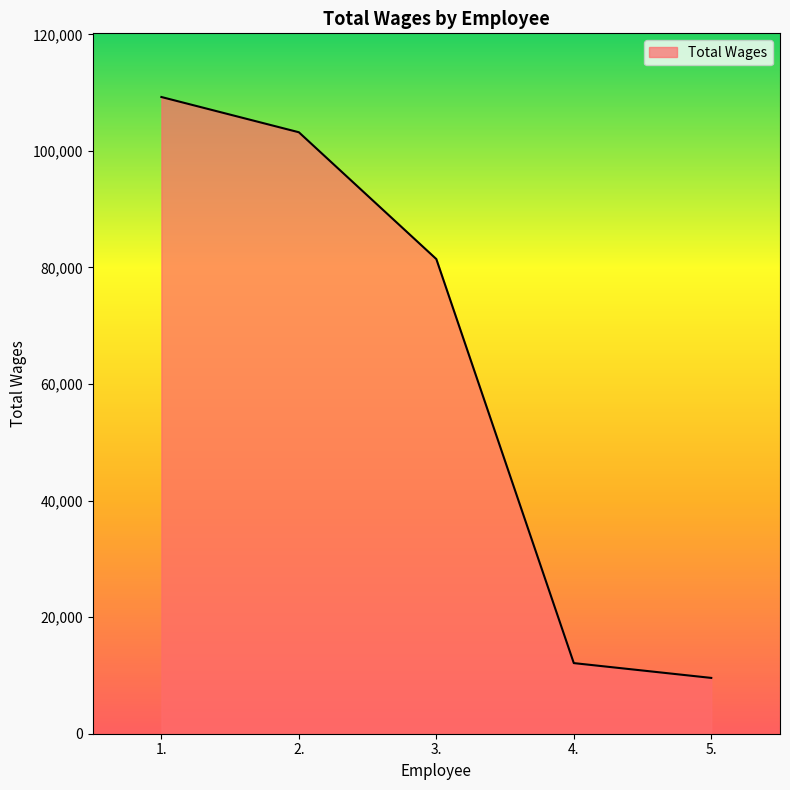

Between 1. and 4., which is larger?

1.